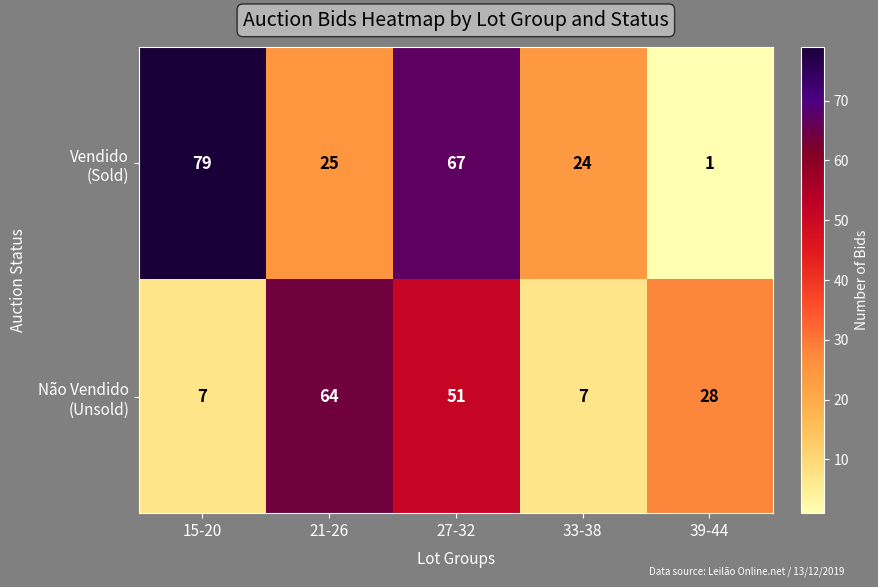

What is the total value across all series at 39-44?

29